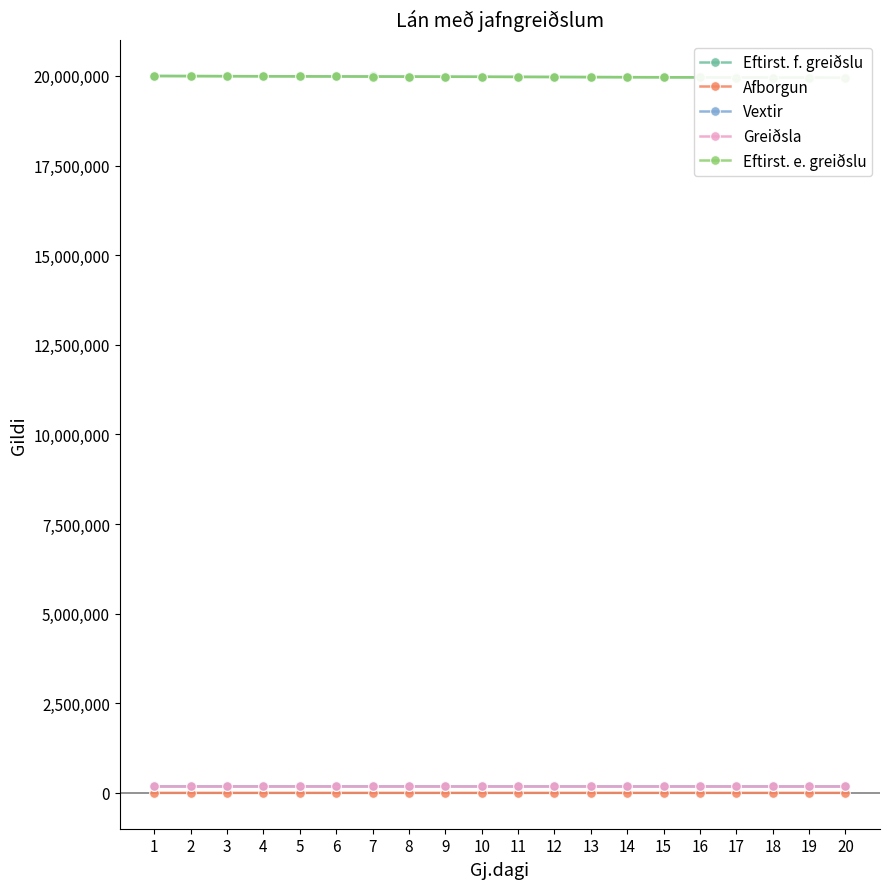

Is this an area chart (filled region under the line)?

No